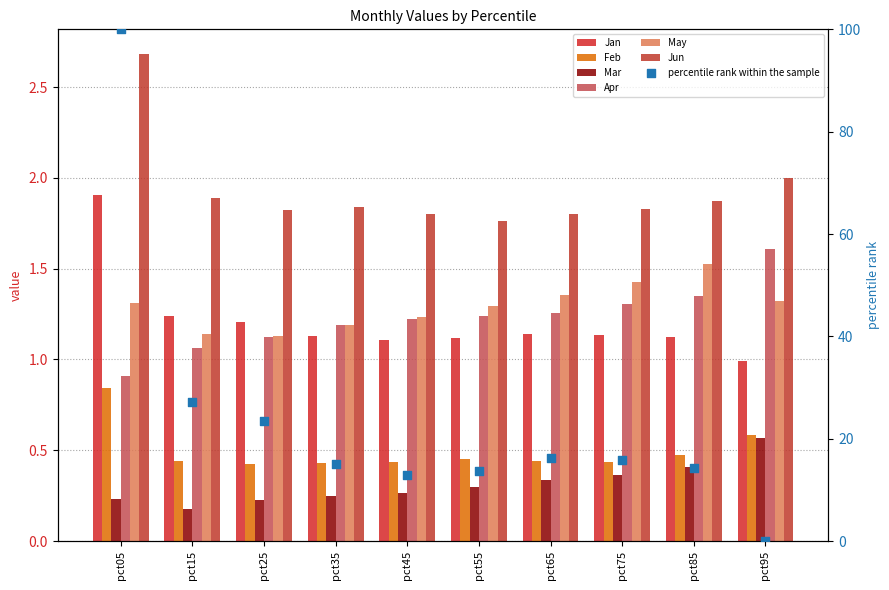

Which series contains the lowest Y value?

Mar